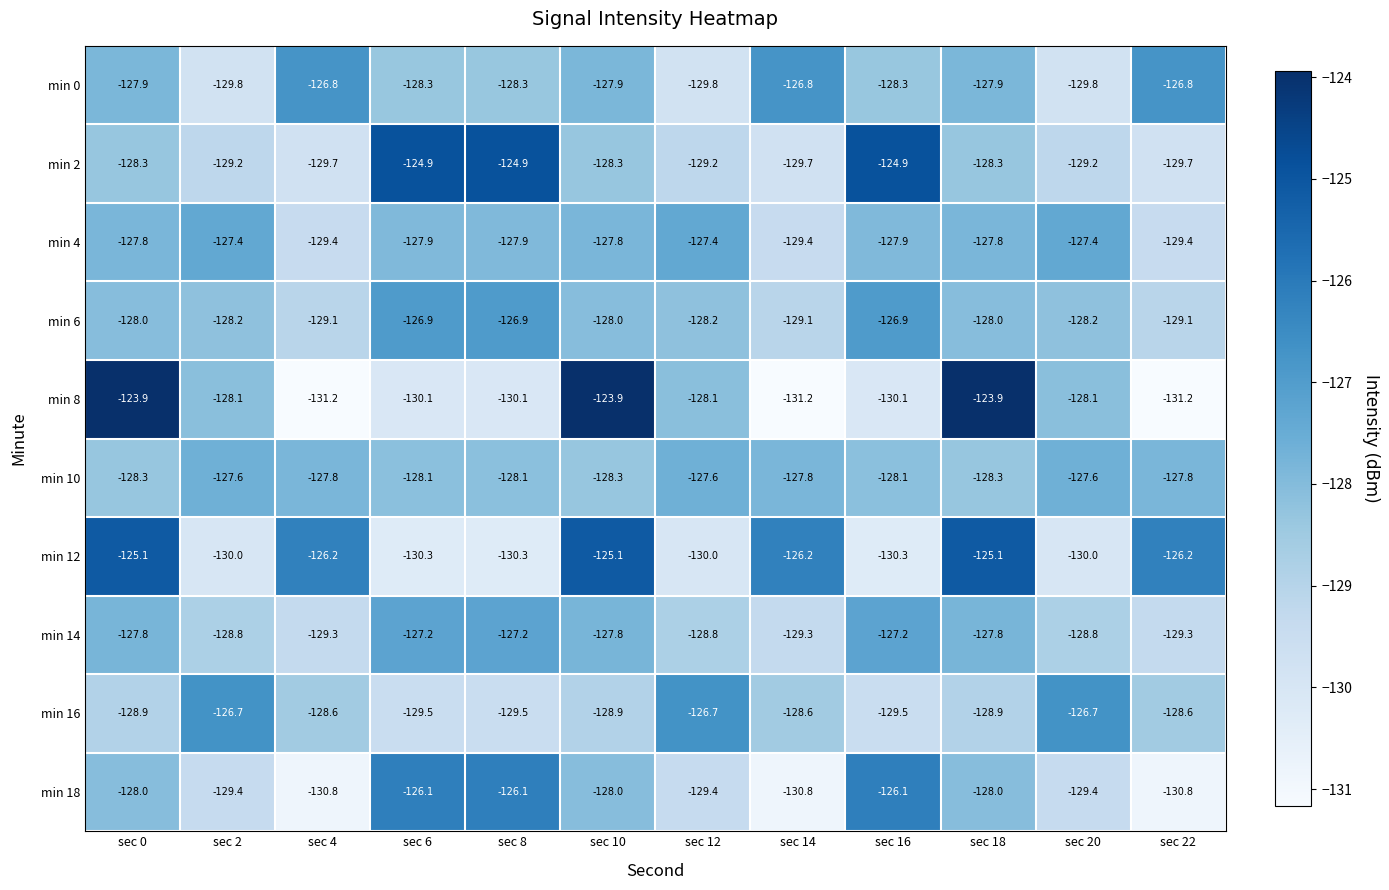

The min 2 series shows -171.0 at sec 14. True or false?

False